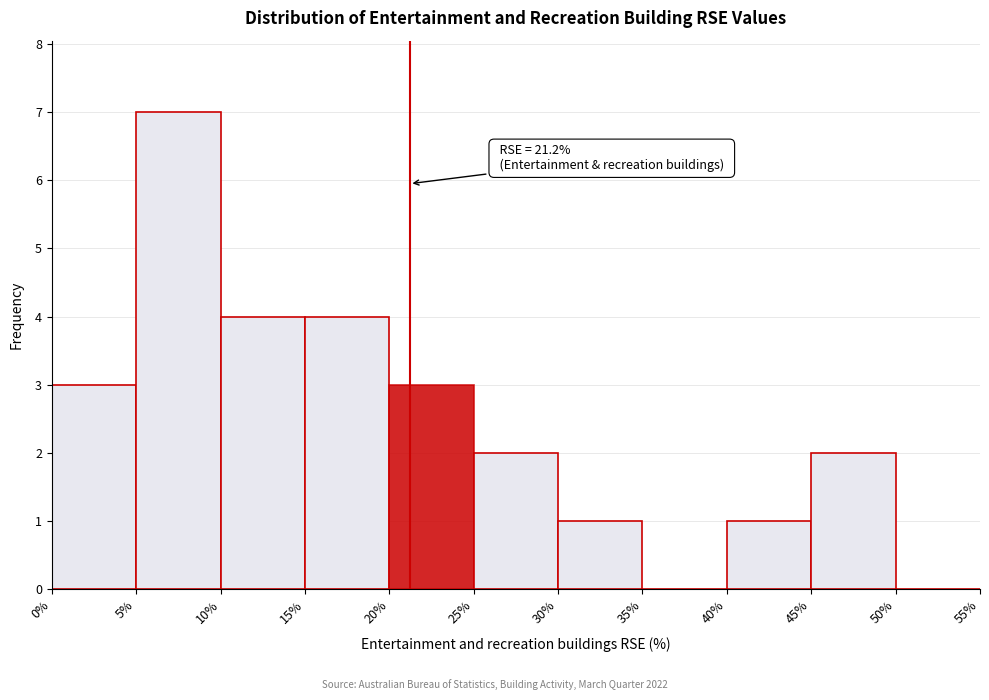

Over which range of the x-axis is the bar tallest?

5% to 10%